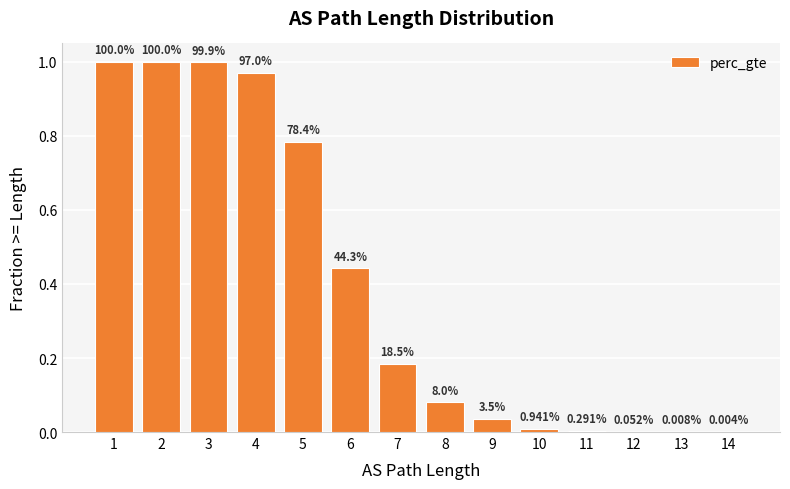

What is the approximate value at 8?

0.1